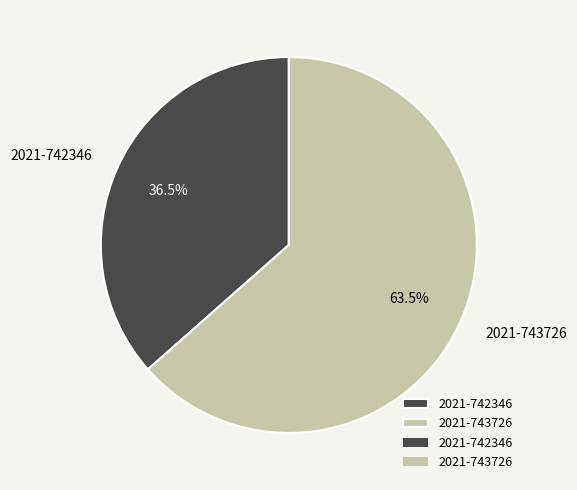

To the nearest percent, what is the combined percentage of 2021-742346 and 2021-743726?

100%